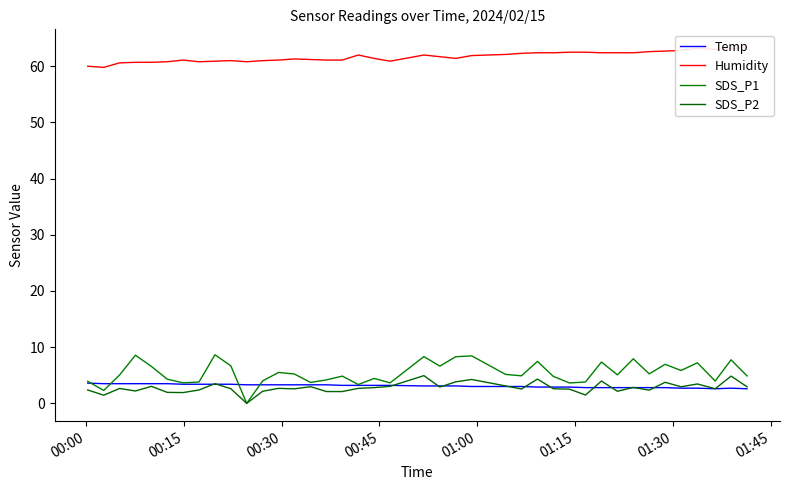

What is the difference between the maximum and minimum values in the SDS_P2 series?

4.9